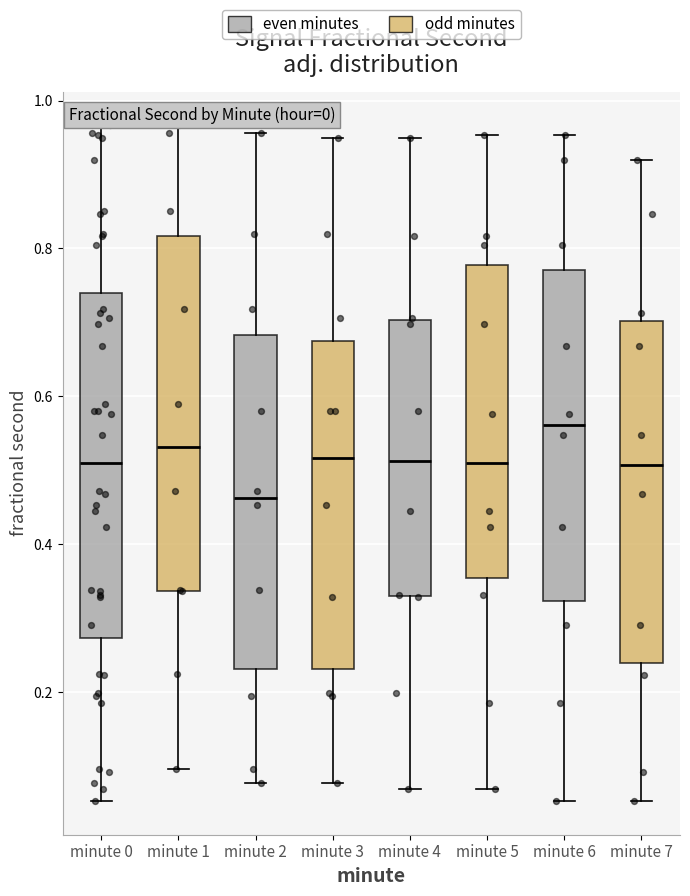

Where is the lower edge of the box for minute 6 on the y-axis? The values are not printed on the chart, so give them approximately, as read against the axis.

0.32